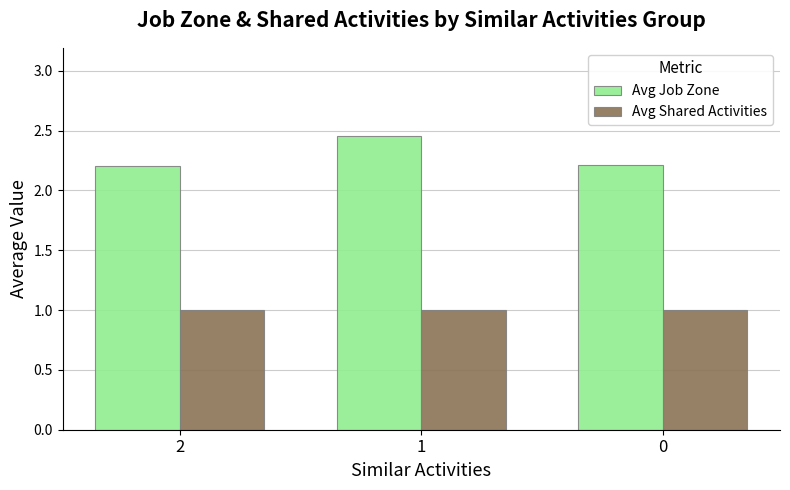

The value of Avg Job Zone at 0 is 1.3. True or false?

False